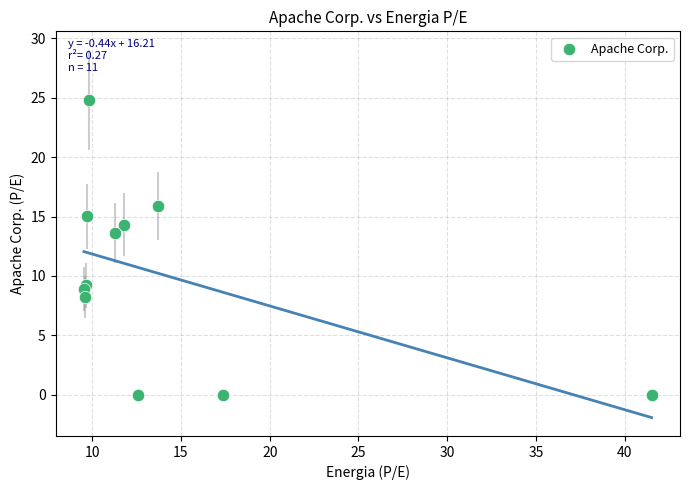

What Y value in the scatter plot is closest to 12?

13.6